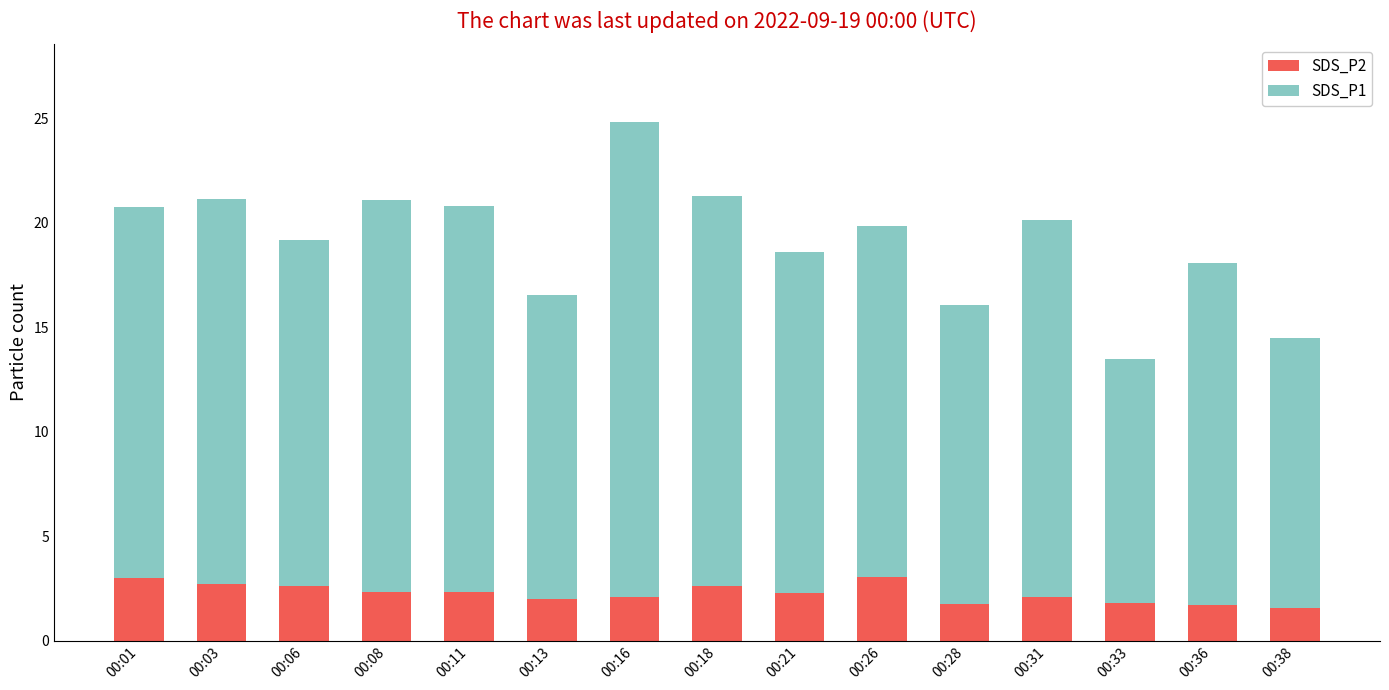

What is the maximum value for SDS_P2?

3.0